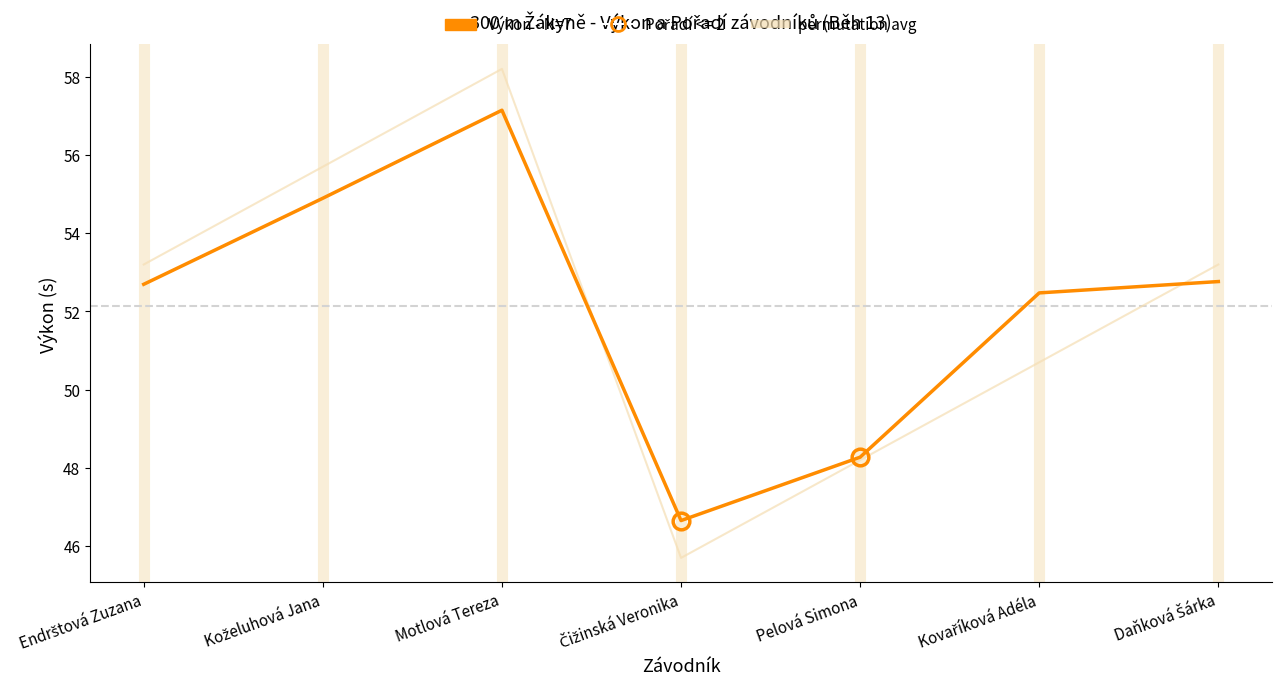

What is the maximum value shown in the chart?

58.2